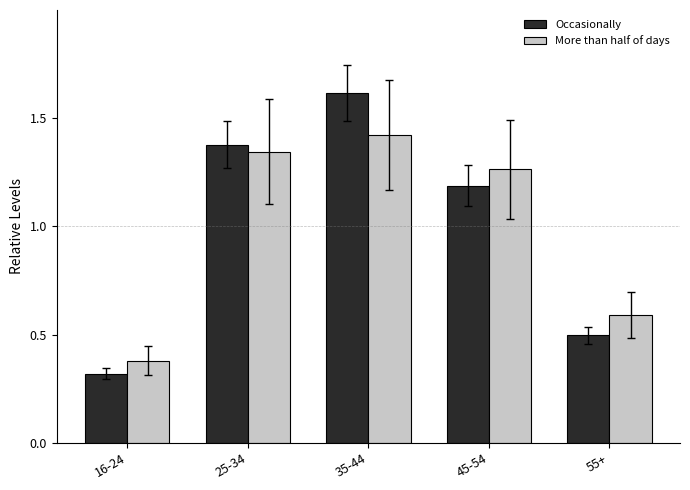

How many Occasionally values are between 0 and 1?

2